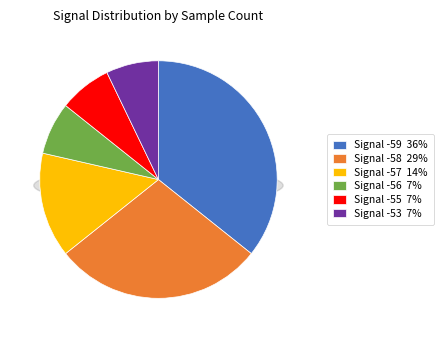

True or false: -59 accounts for 16% of the total.

False